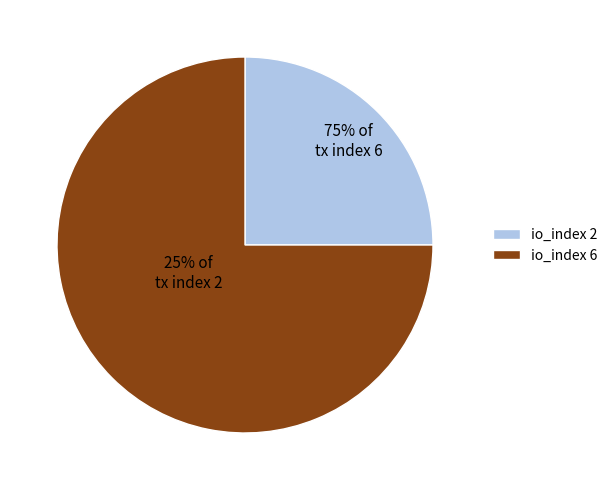

To the nearest percent, what is the combined percentage of tx index 2 and tx index 6?

100%